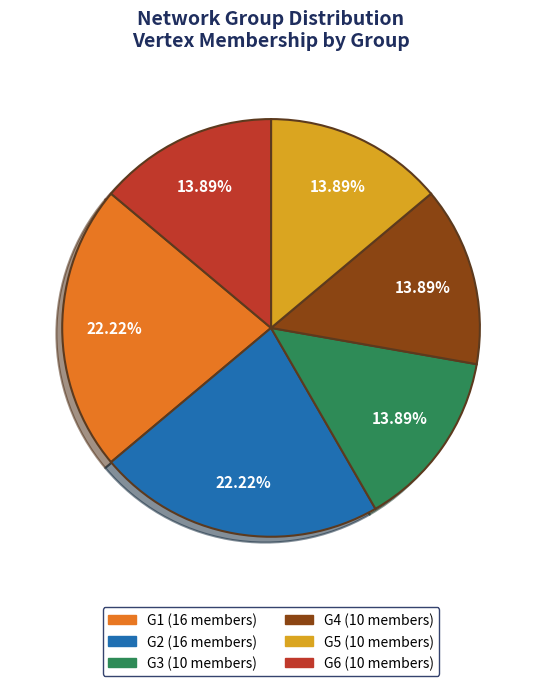

Approximately how many times larger is the value at G2 compared to G1?

1.0